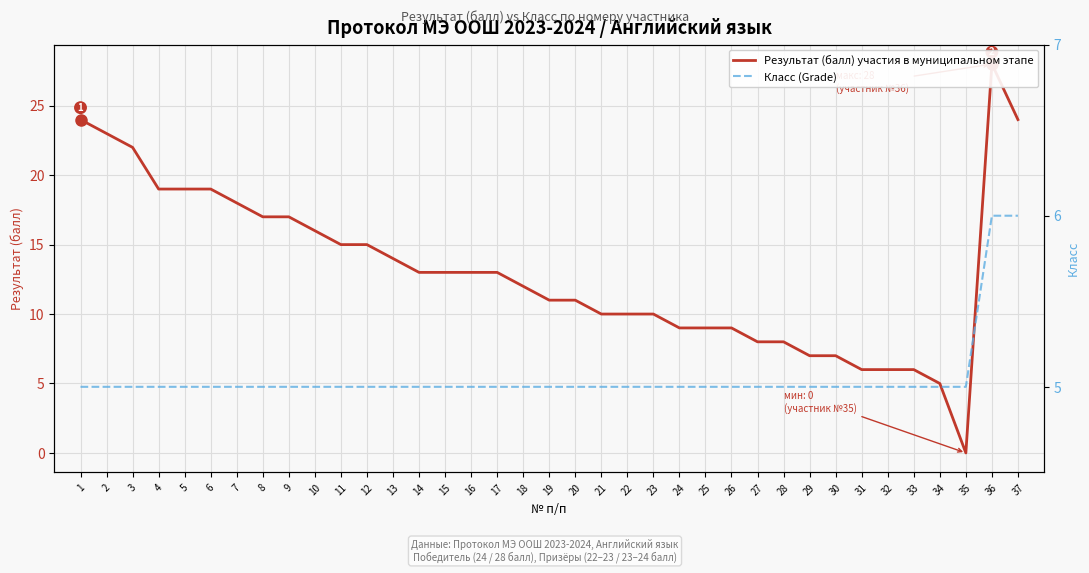

What is the average value of the Класс (Grade) series?

5